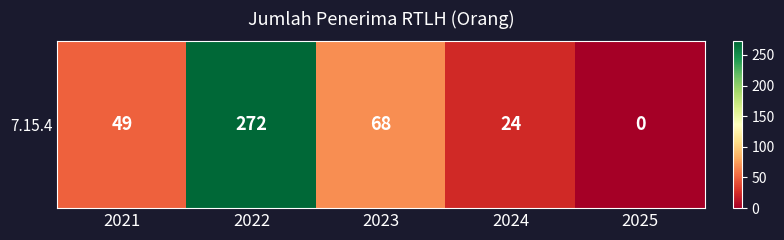

How many series are shown in this chart?

1